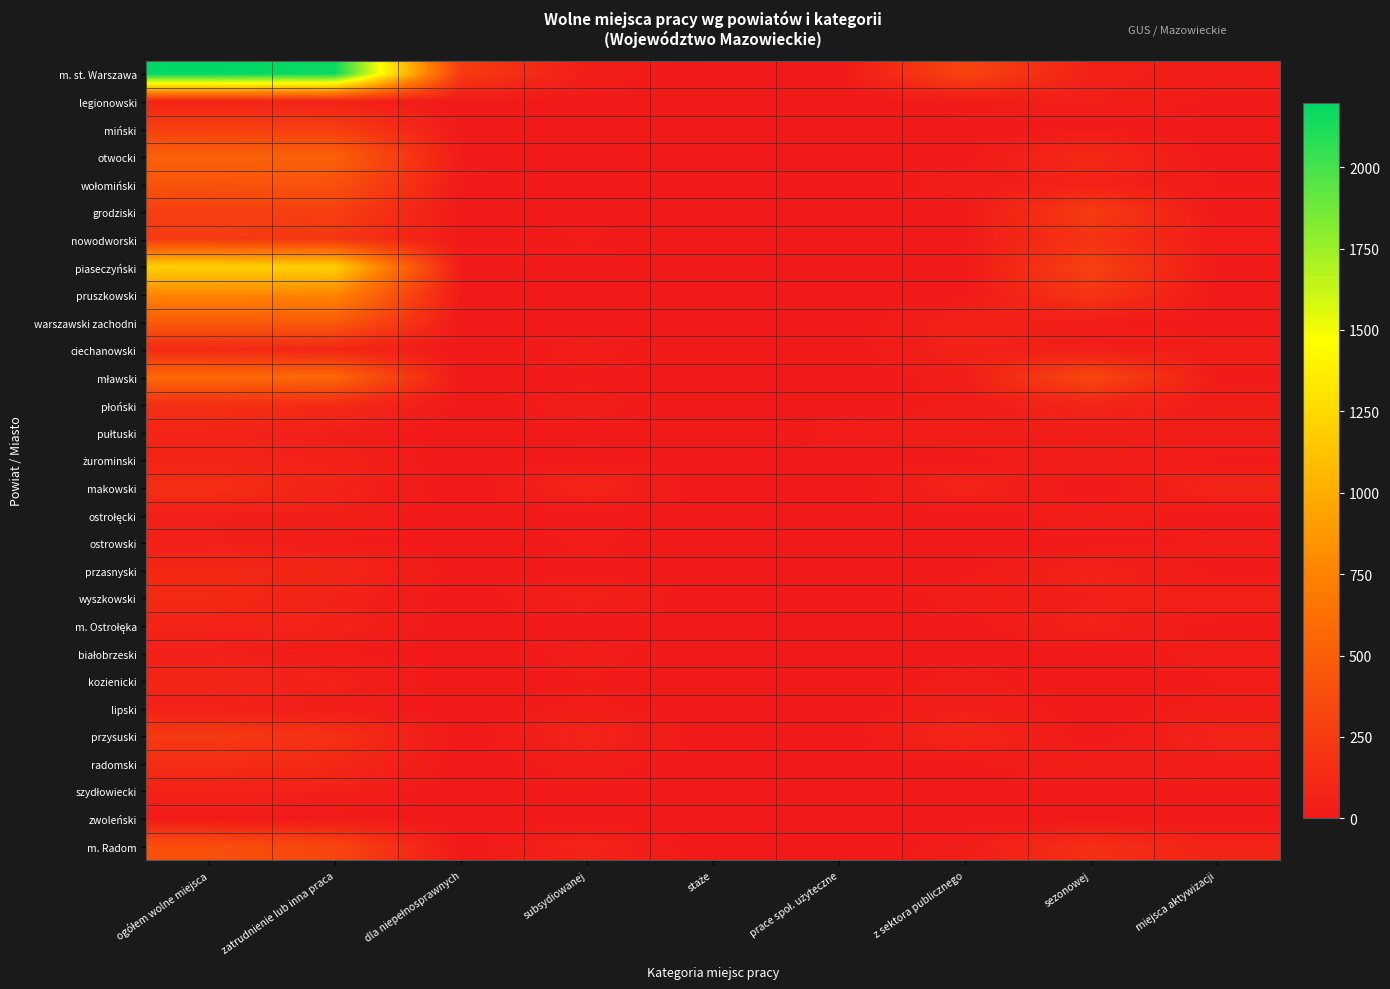

Between staże and miejsca aktywizacji, which is larger?

miejsca aktywizacji